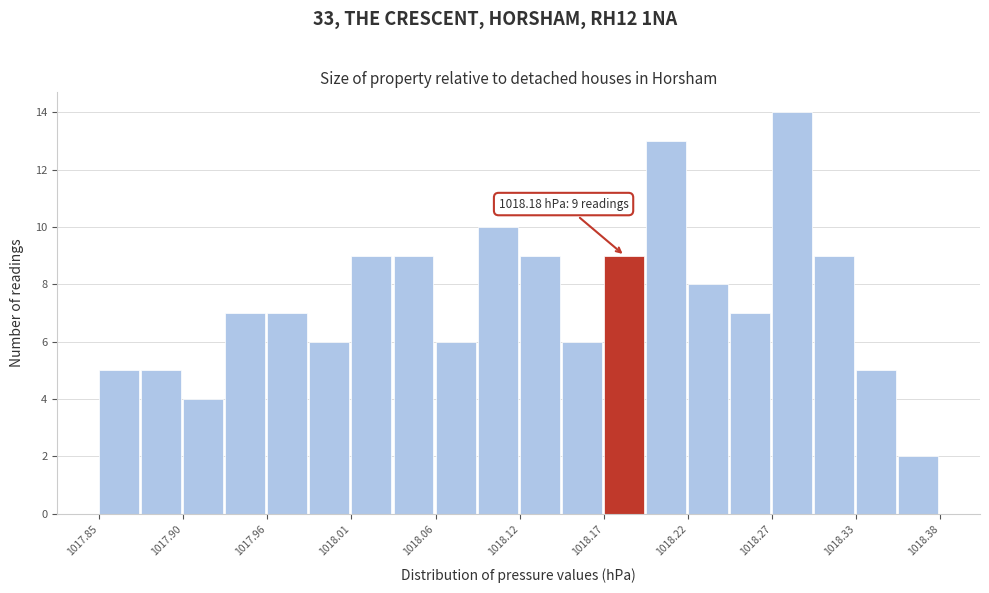

Around what value on the x-axis is the tallest bar? Give the approximate position of its centre, as read against the axis.

1018.29